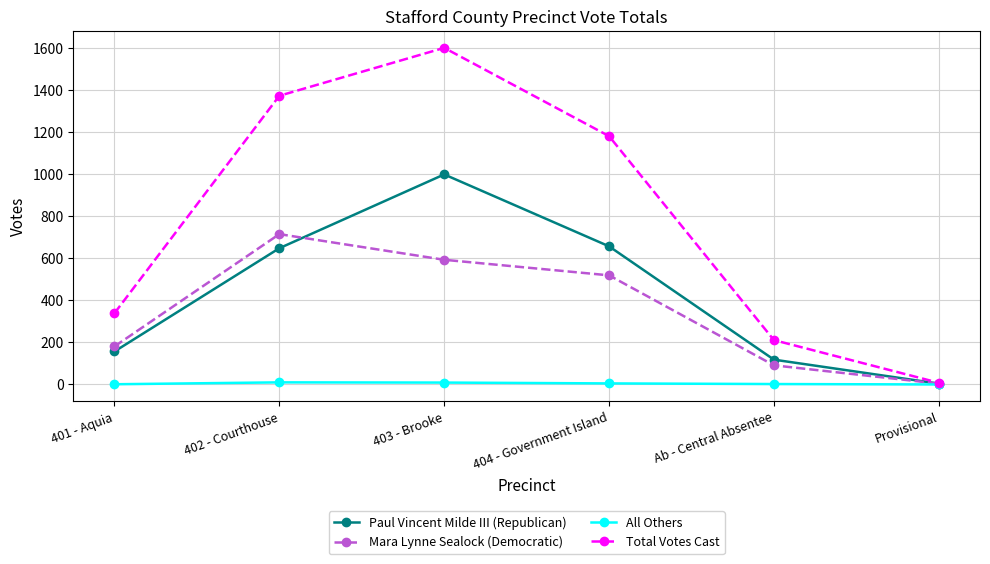

What is the label of the 5th point from the left?

Ab - Central Absentee